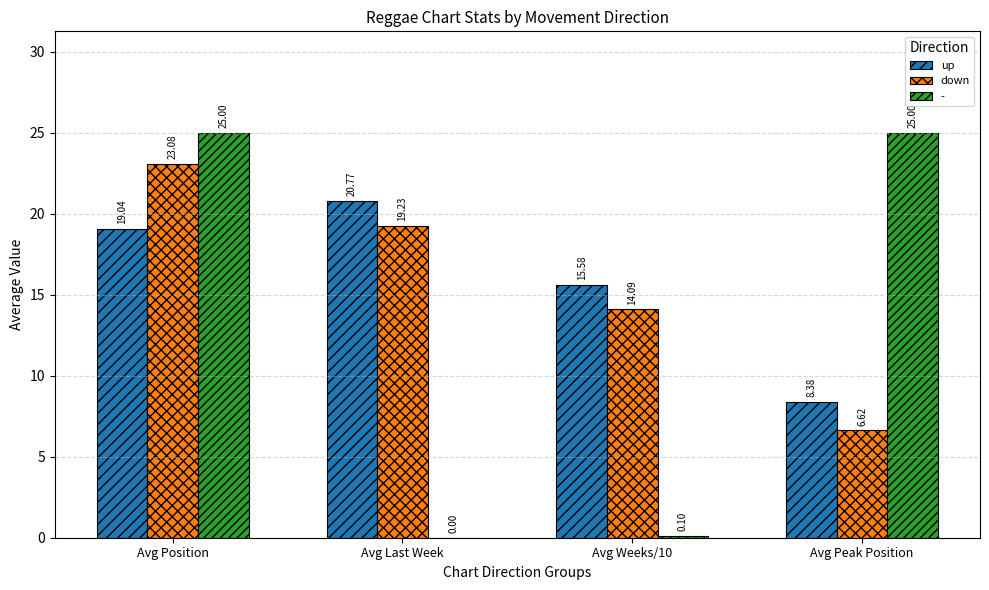

What is the sum of all - values?

50.1